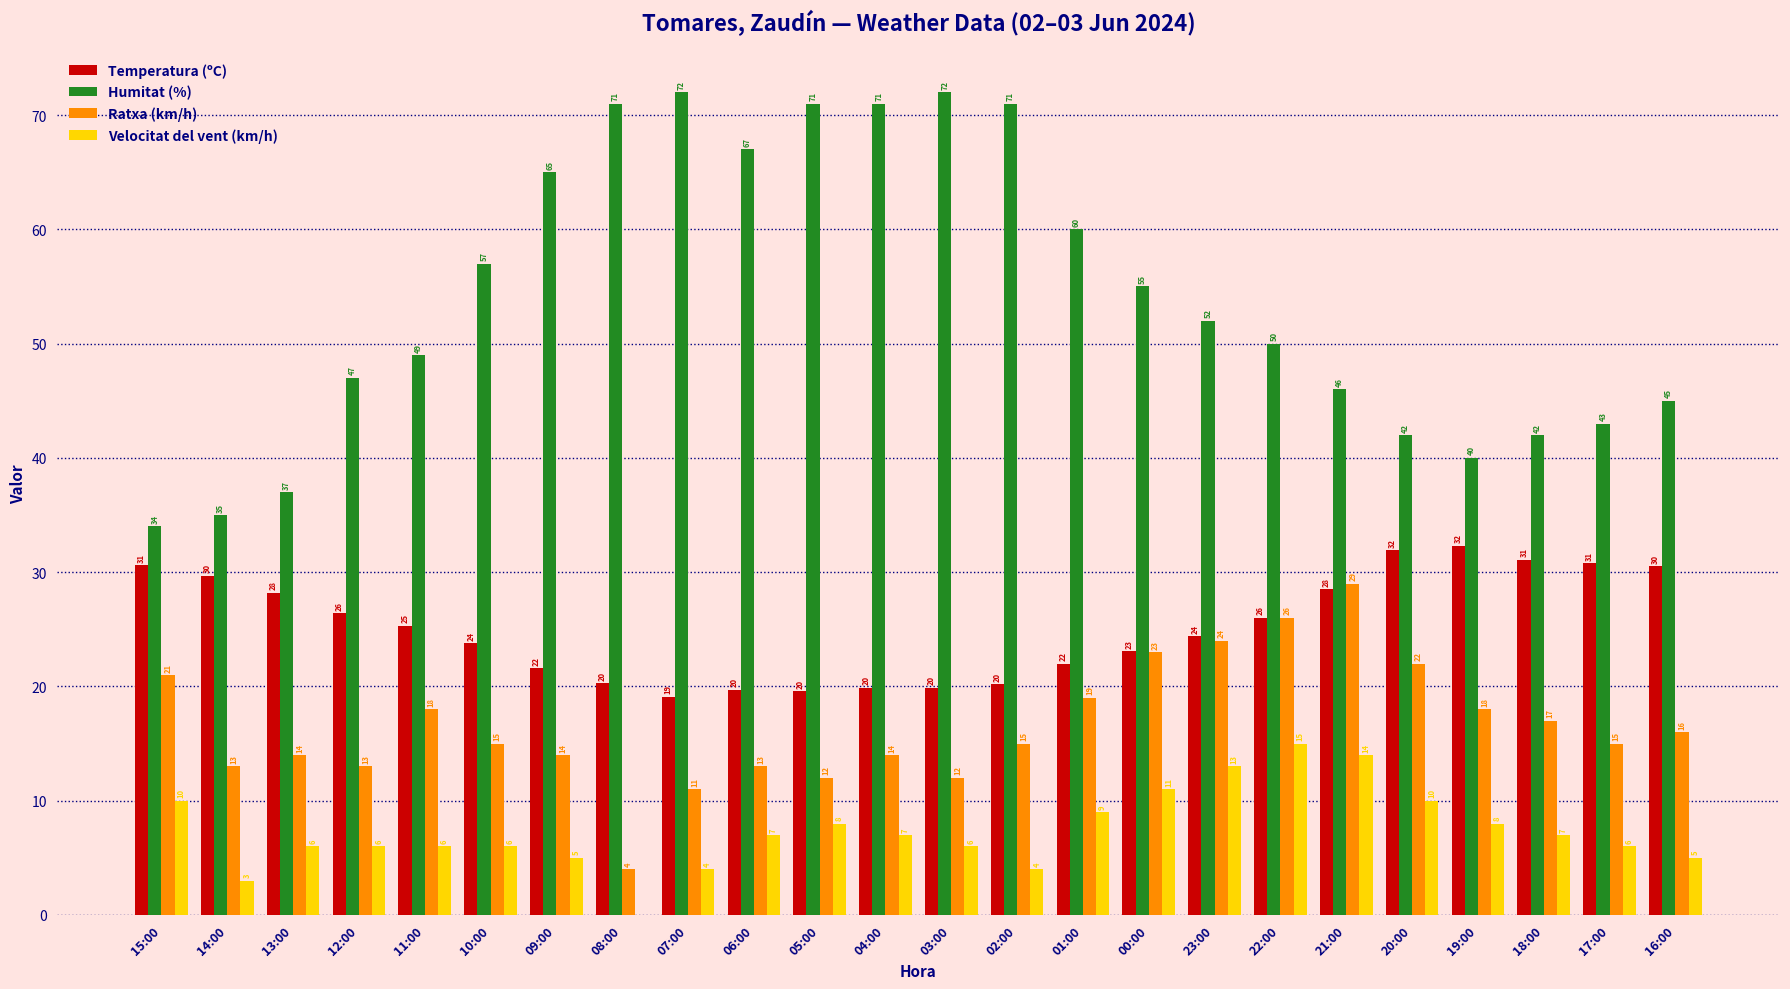

Where is Temperatura (ºC) nearest to the value 25?

11:00